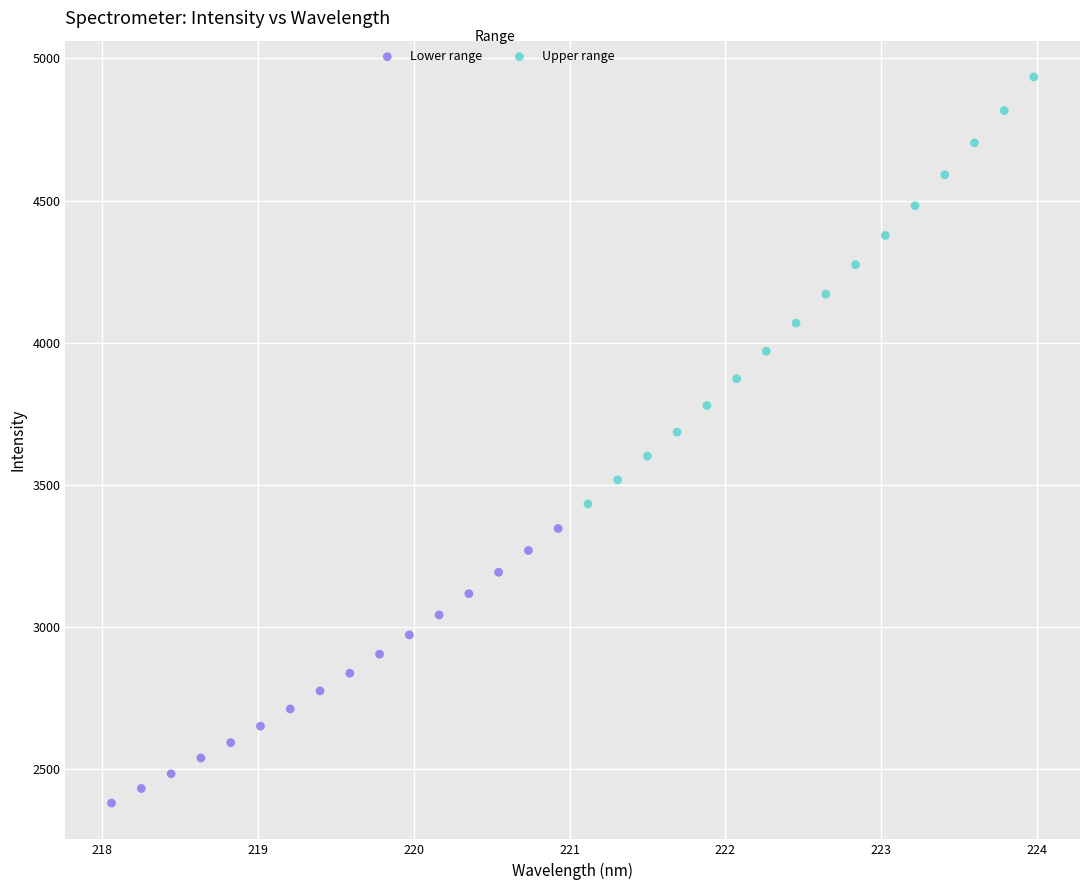

Which series reaches the maximum Y coordinate?

Upper range